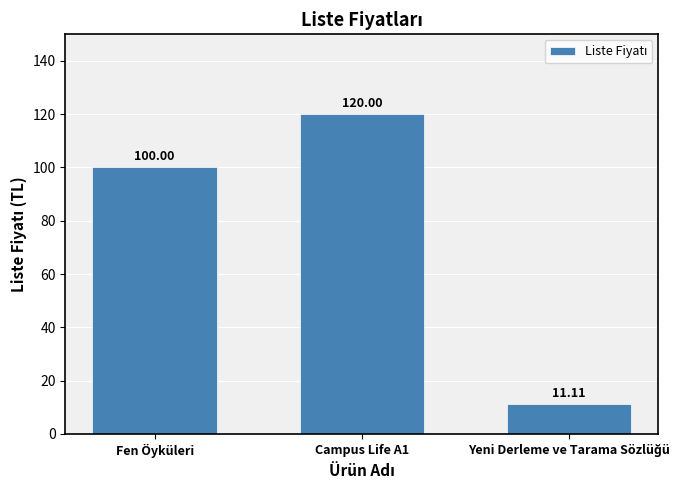

What is the difference between the maximum and minimum values?

108.9